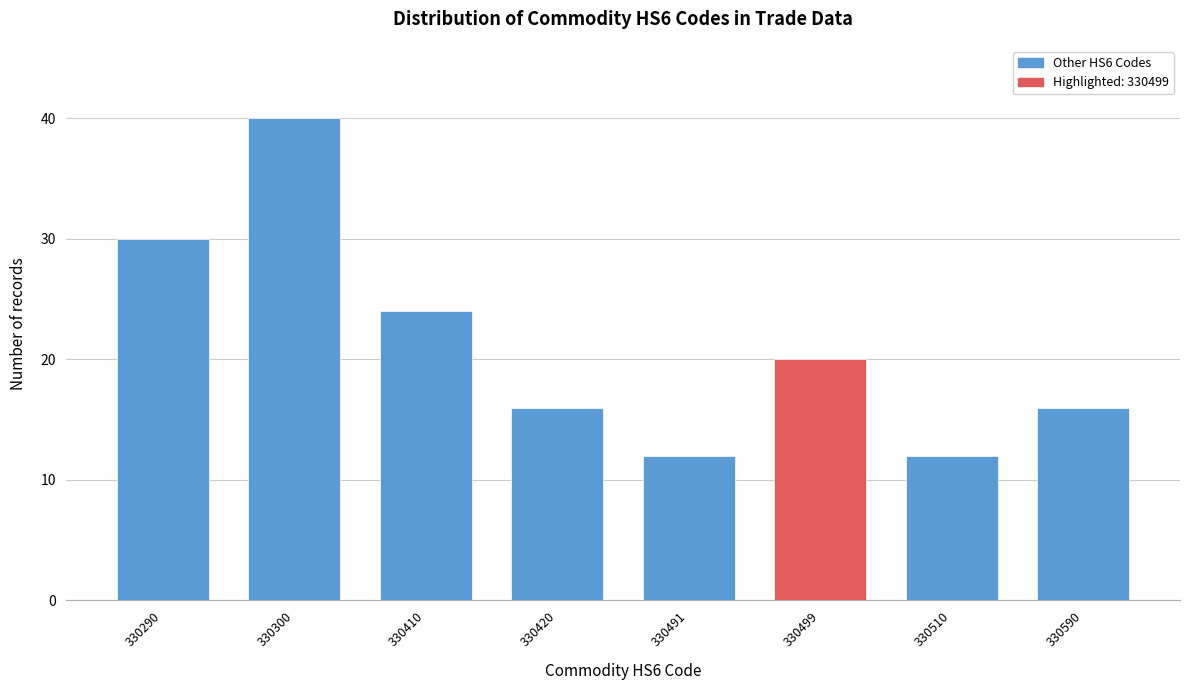

Reading right to left, what are all the values shown in this chart?

330590=16	330510=12	330499=20	330491=12	330420=16	330410=24	330300=40	330290=30